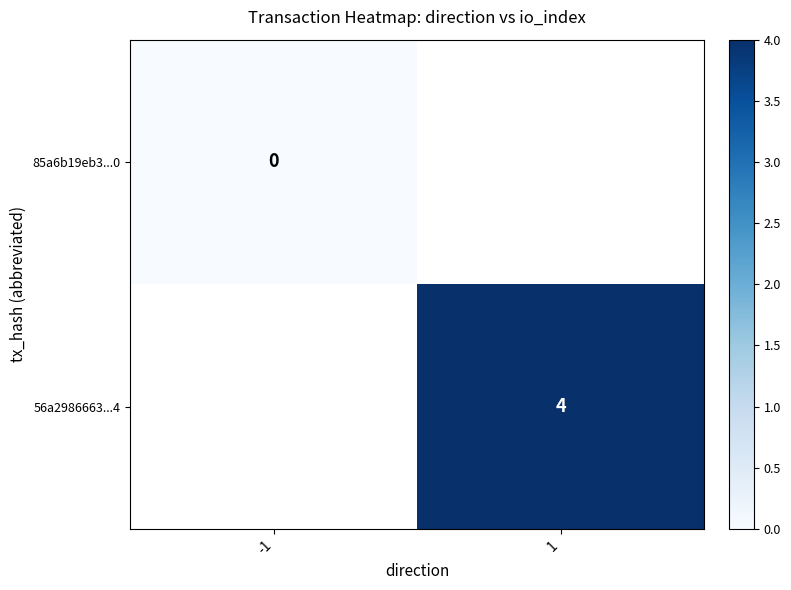

True or false: 56a2986663...4 has a value of 3 at 1.

False